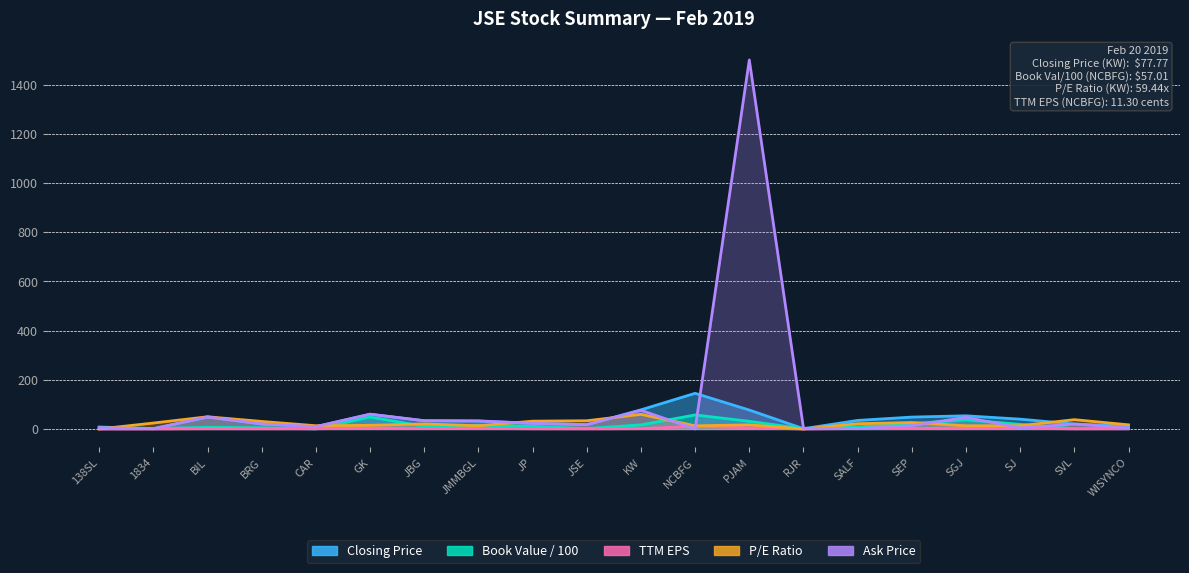

How many data points in Closing Price are above 33?

10